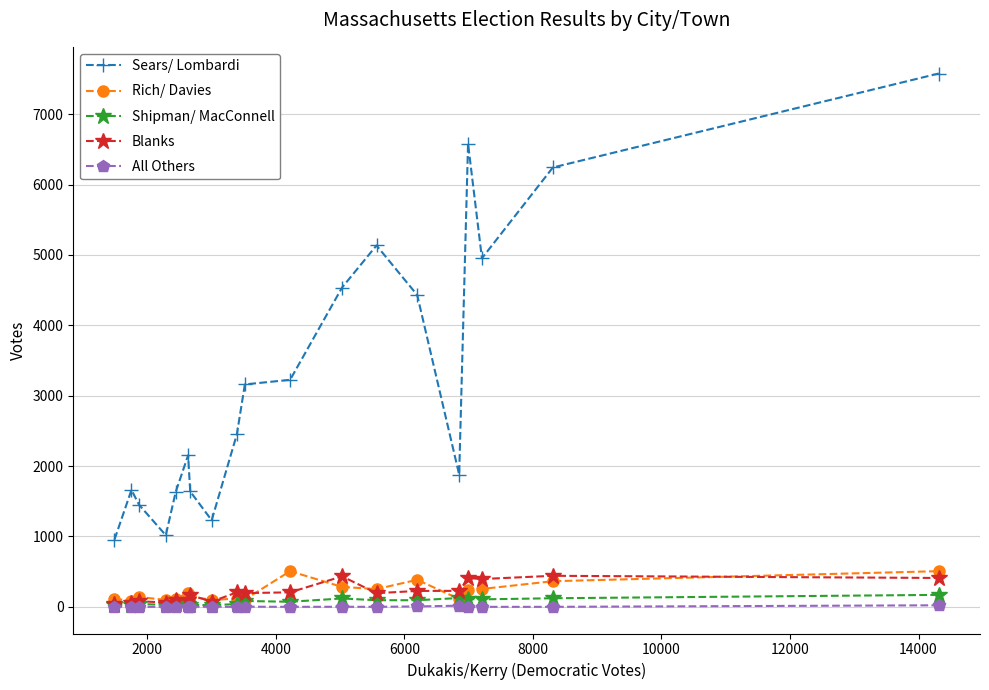

What is the value of the Sears/ Lombardi point at the 14th from the left?

4430